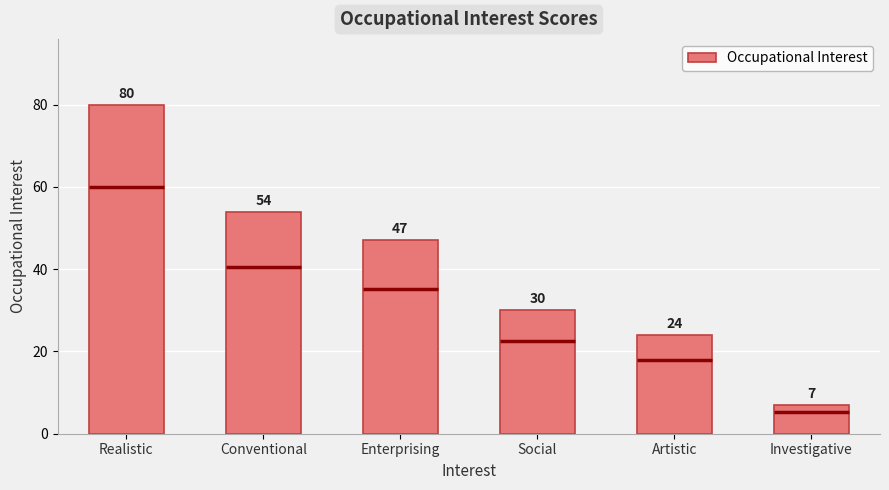

How many data points does each series have?

6